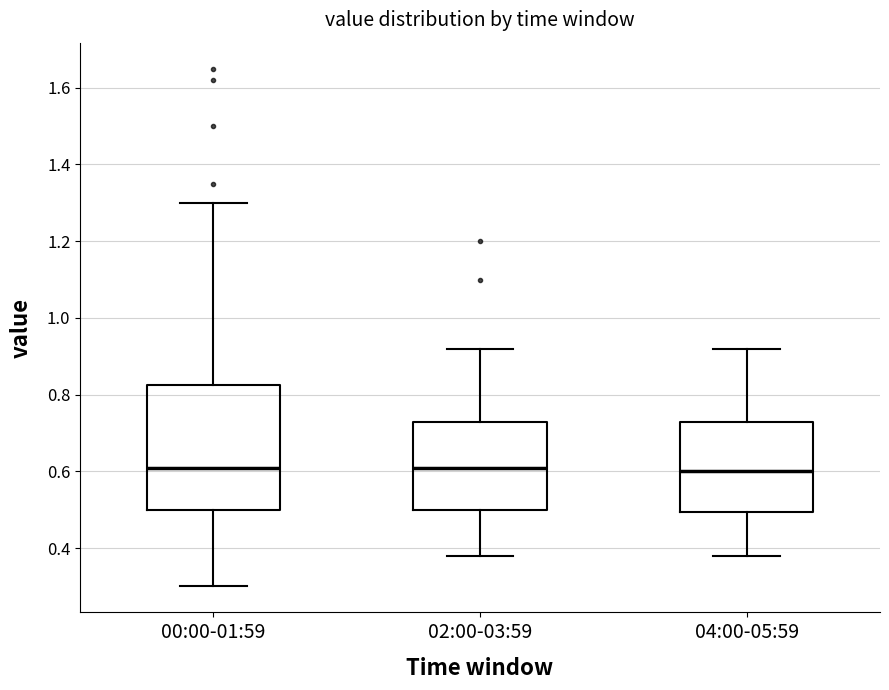

Which box is the tallest, from its lower edge to its upper edge?

00:00-01:59